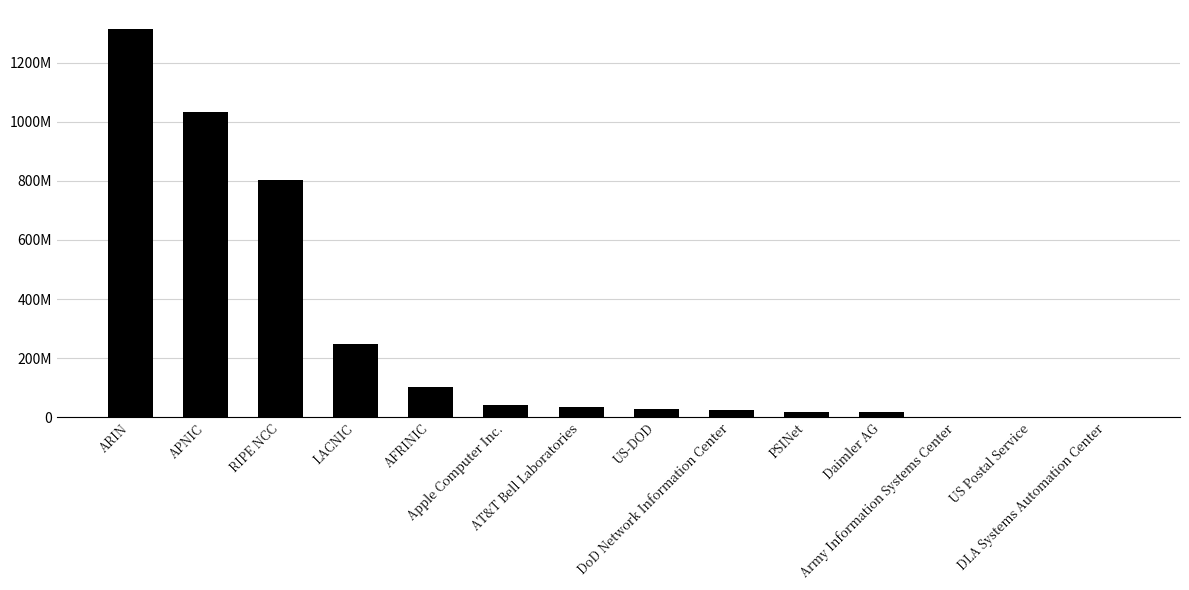

What is the label of the 4th bar from the right?

Daimler AG